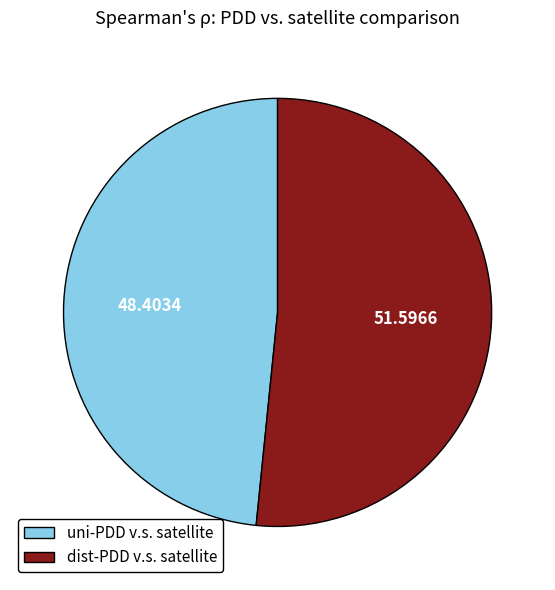

Which has a higher value, dist-PDD v.s. satellite or uni-PDD v.s. satellite?

dist-PDD v.s. satellite